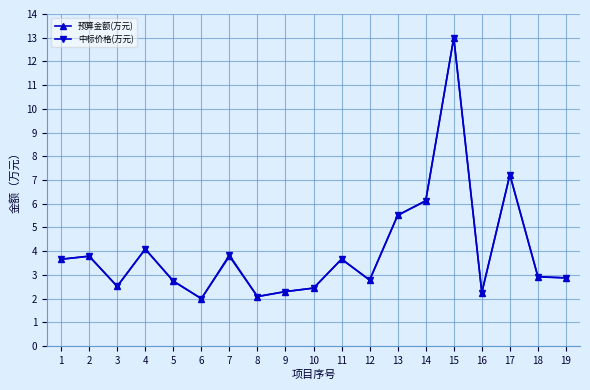

What is the lowest value of the 中标价格(万元) series?

2.0